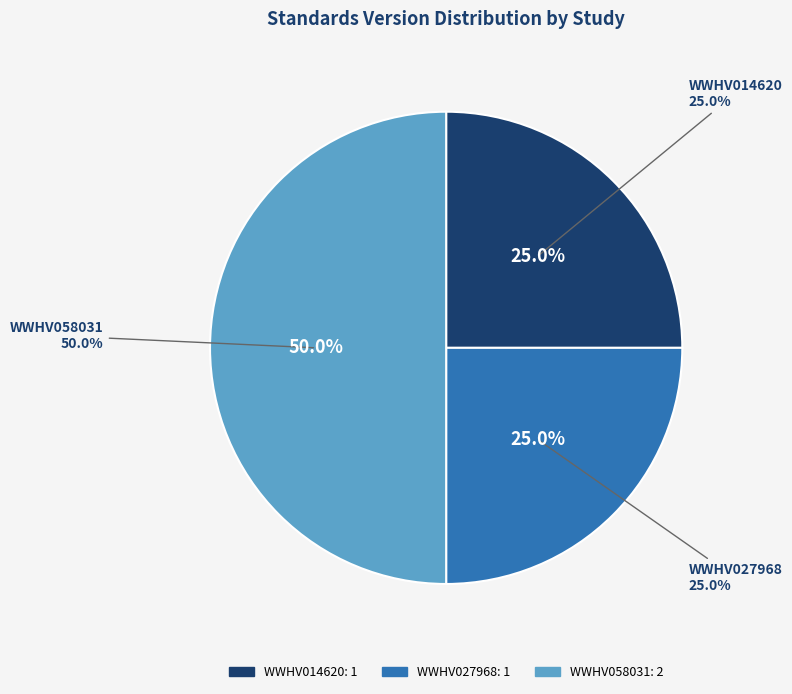

Which category has the smallest portion of the pie?

WWHV014620